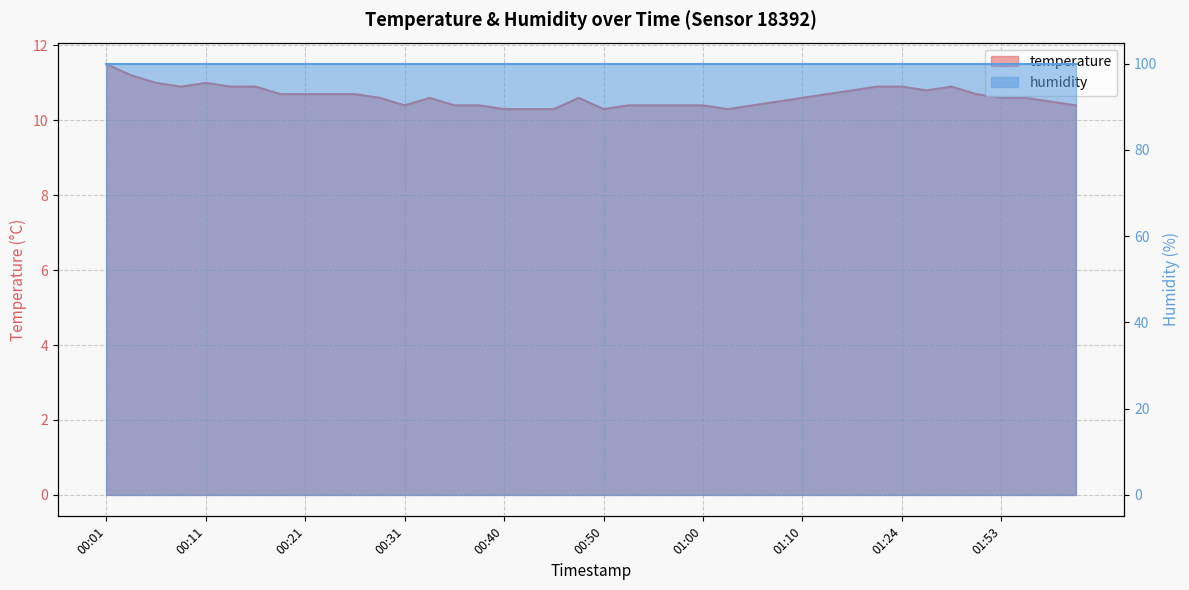

How many interior local valleys (lower than both neighbors) does the data have?

5